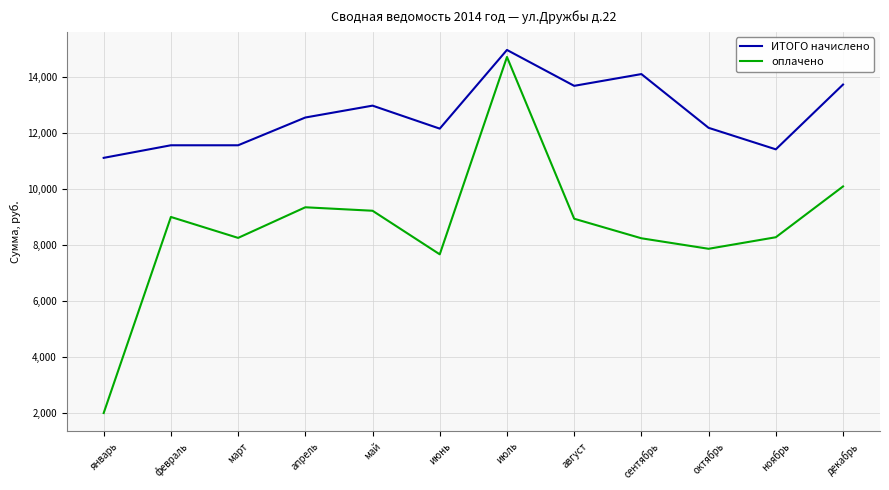

Which category has the highest value in the ИТОГО начислено series?

июль